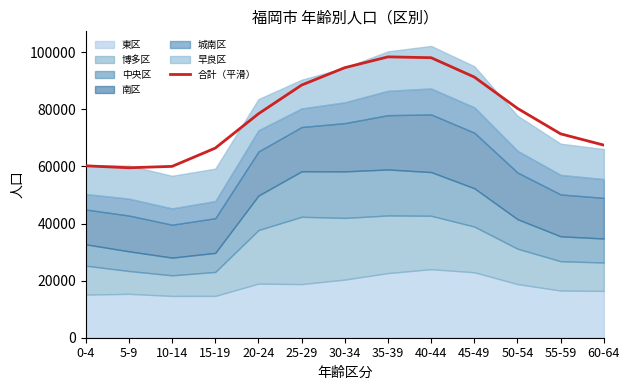

At which label does the data first exceed 78442?

20-24